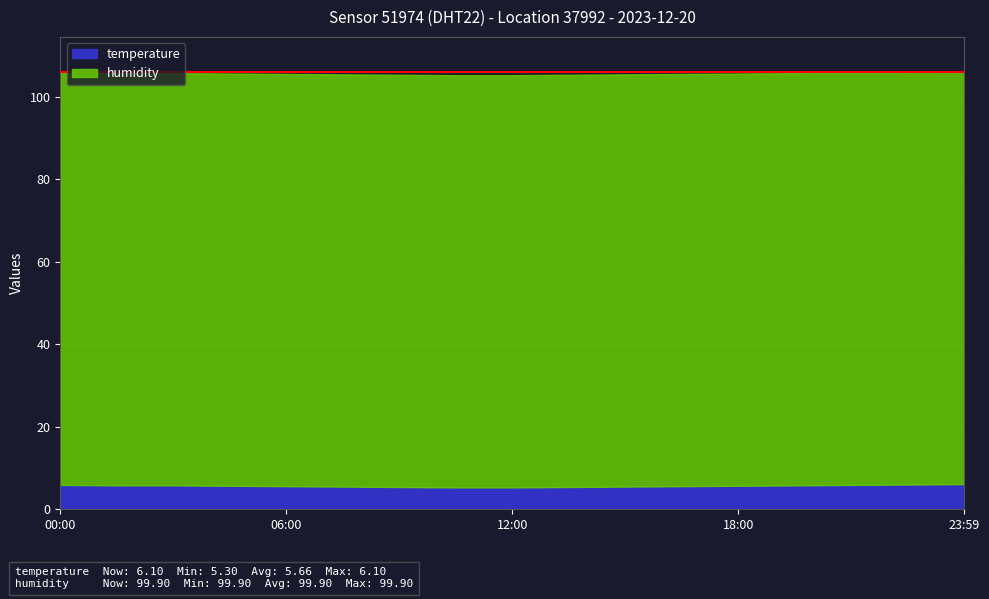

Rank the series by their average value, from highest to lowest.

humidity, temperature